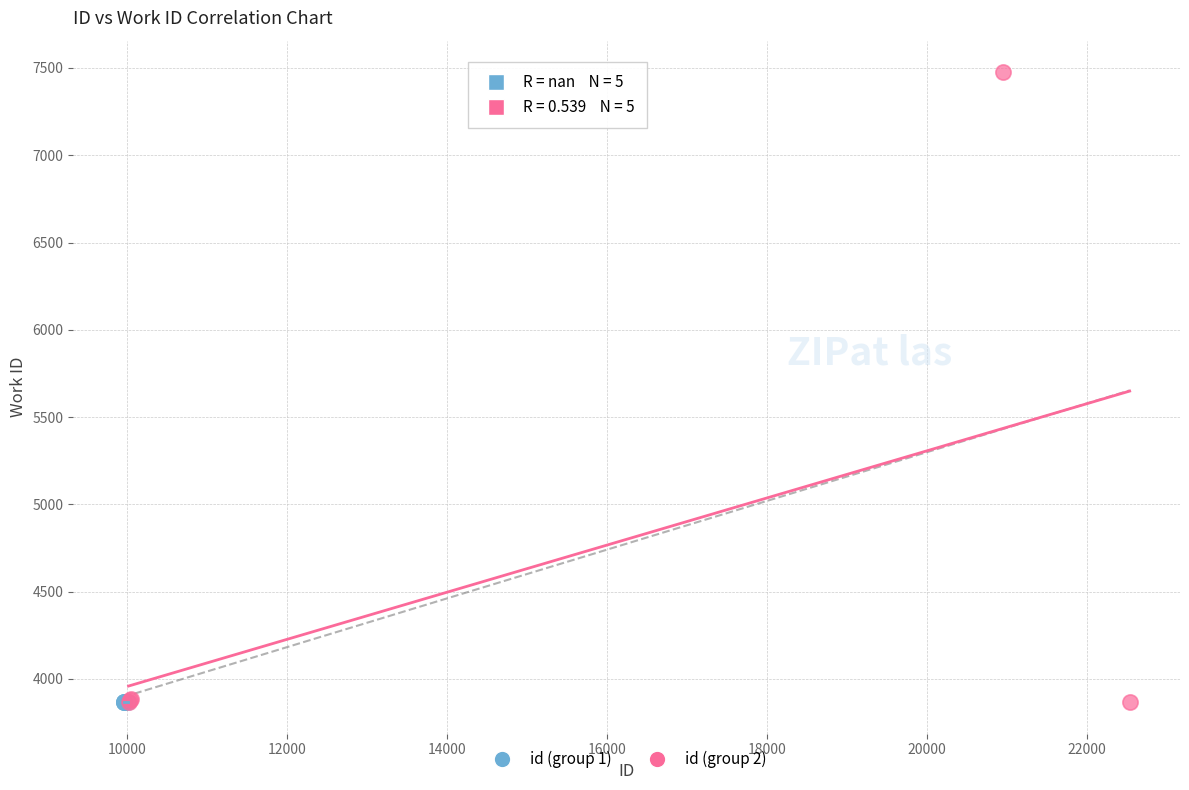

Which series contains the highest Y value?

id (group 2)